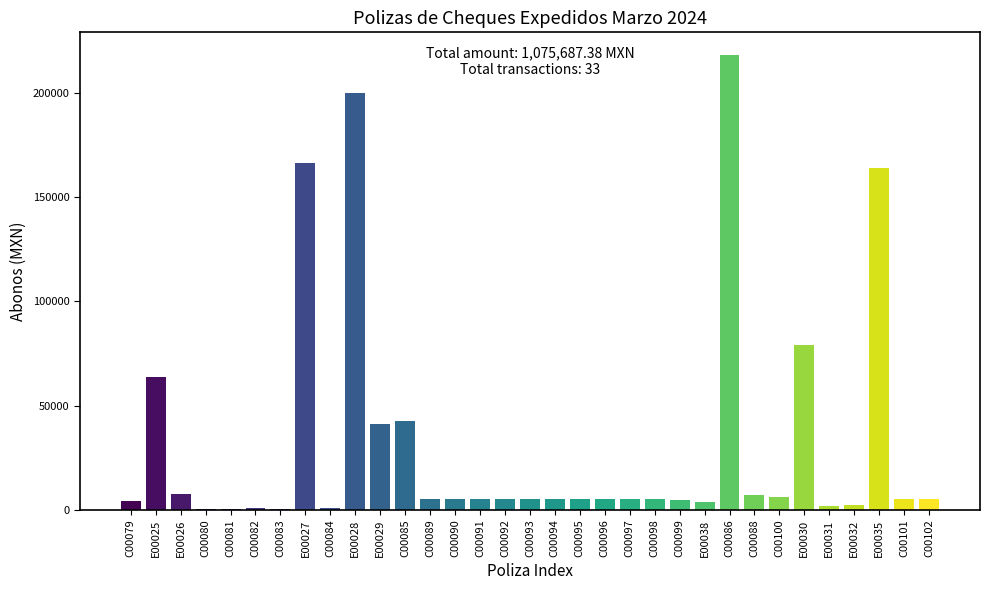

What is the sum of the values at C00097 and C00100?

11294.3